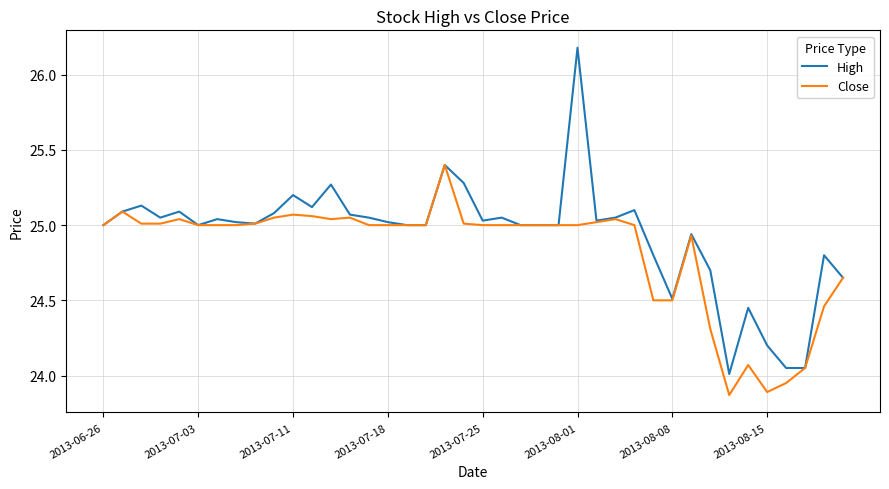

Does the chart display data point markers on the line(s)?

No